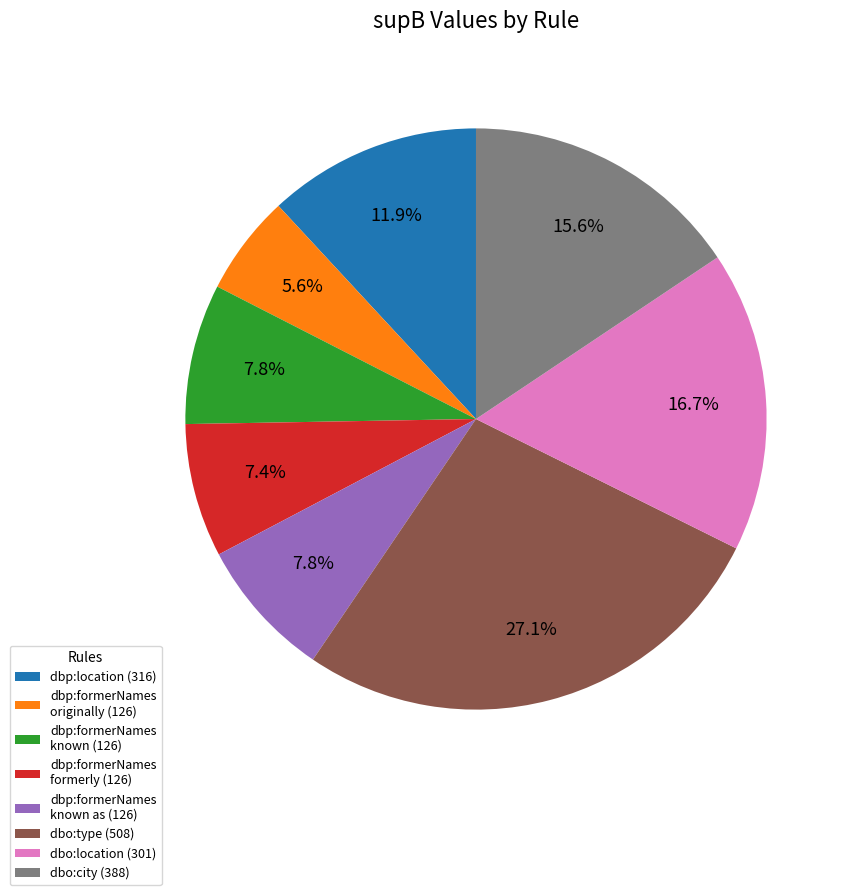

Approximately how many times larger is the value at dbp:formerNames originally (126) compared to dbp:formerNames known as (126)?

0.7